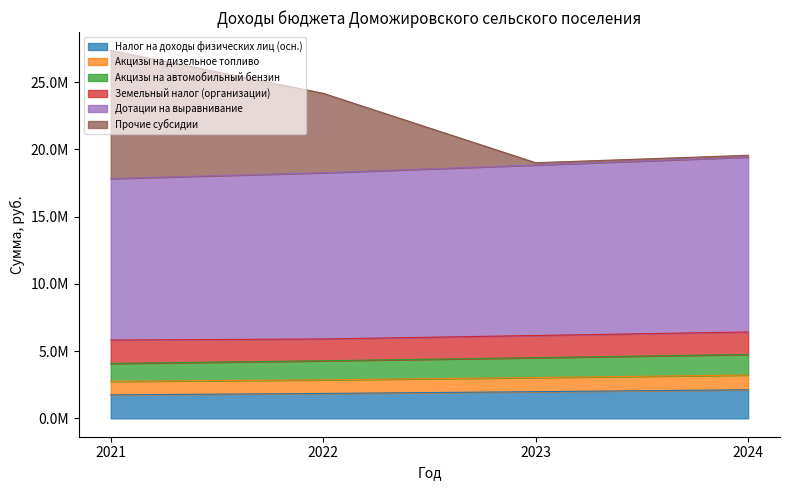

Does the chart have visible grid lines?

No